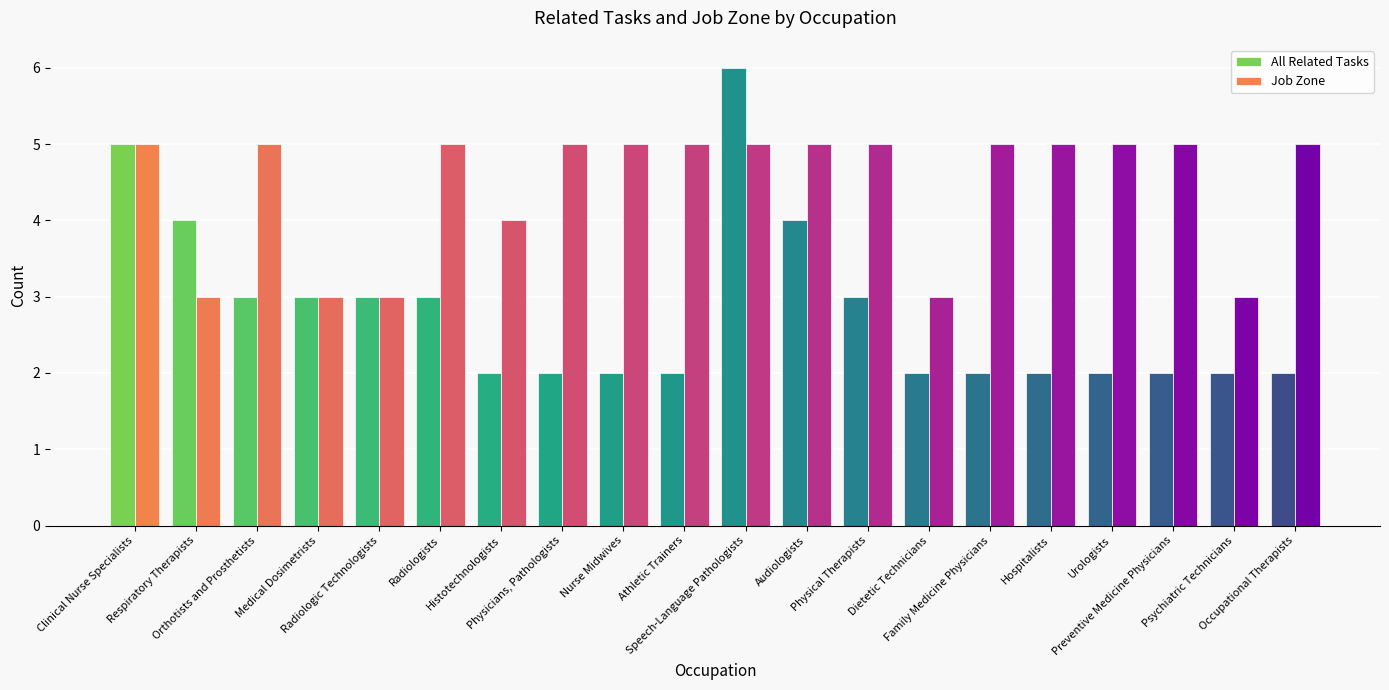

Reading left to right, what are all the values shown in this chart?

All Related Tasks: 5	4	3	3	3	3	2	2	2	2	6	4	3	2	2	2	2	2	2	2
Job Zone: 5	3	5	3	3	5	4	5	5	5	5	5	5	3	5	5	5	5	3	5